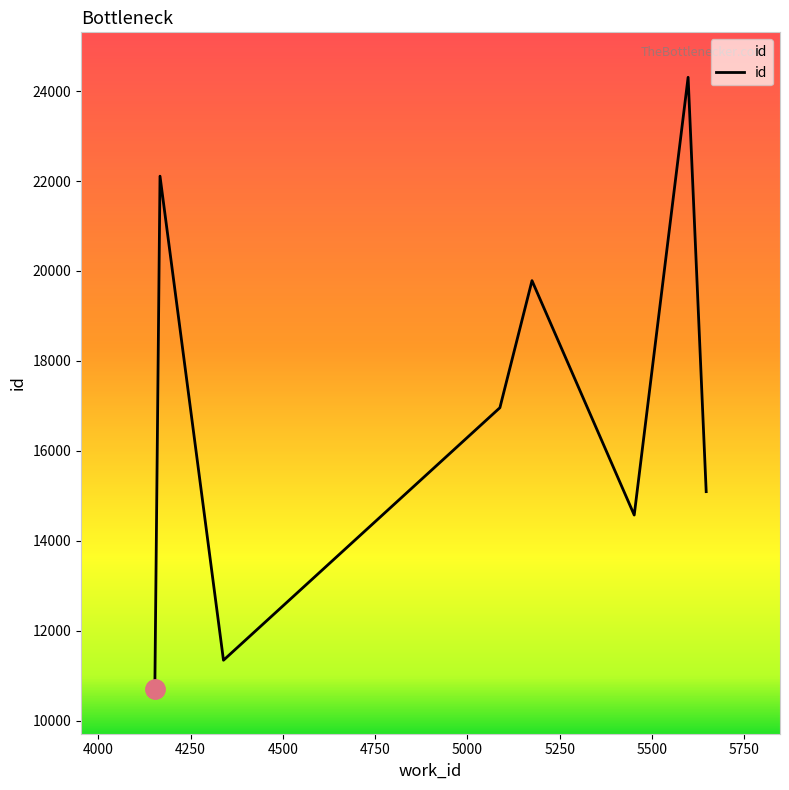

True or false: the data has more than 1 interior local peaks.

True